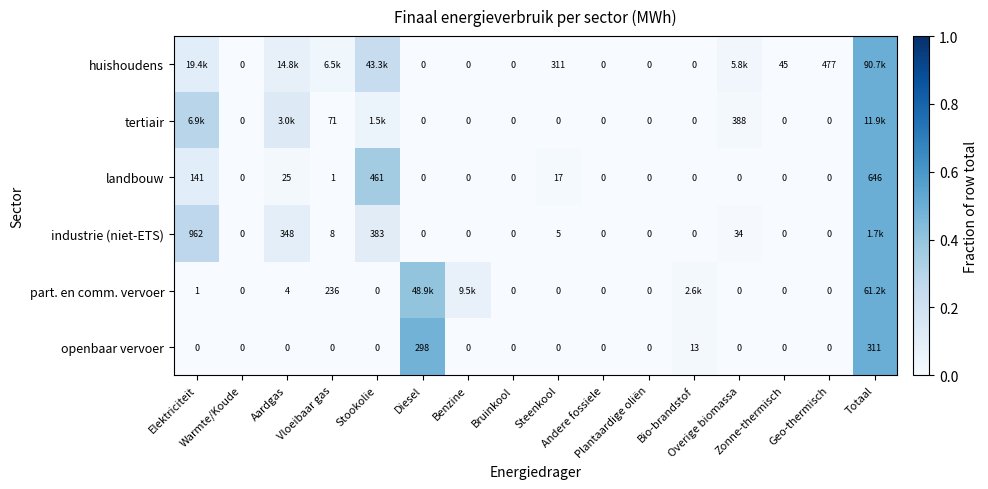

Rank the categories by part. en comm. vervoer value from highest to lowest.

Totaal, Diesel, Benzine, Bio-brandstof, Vloeibaar gas, Aardgas, Elektriciteit, Warmte/Koude, Stookolie, Bruinkool, Steenkool, Andere fossiele, Plantaardige oliën, Overige biomassa, Zonne-thermisch, Geo-thermisch